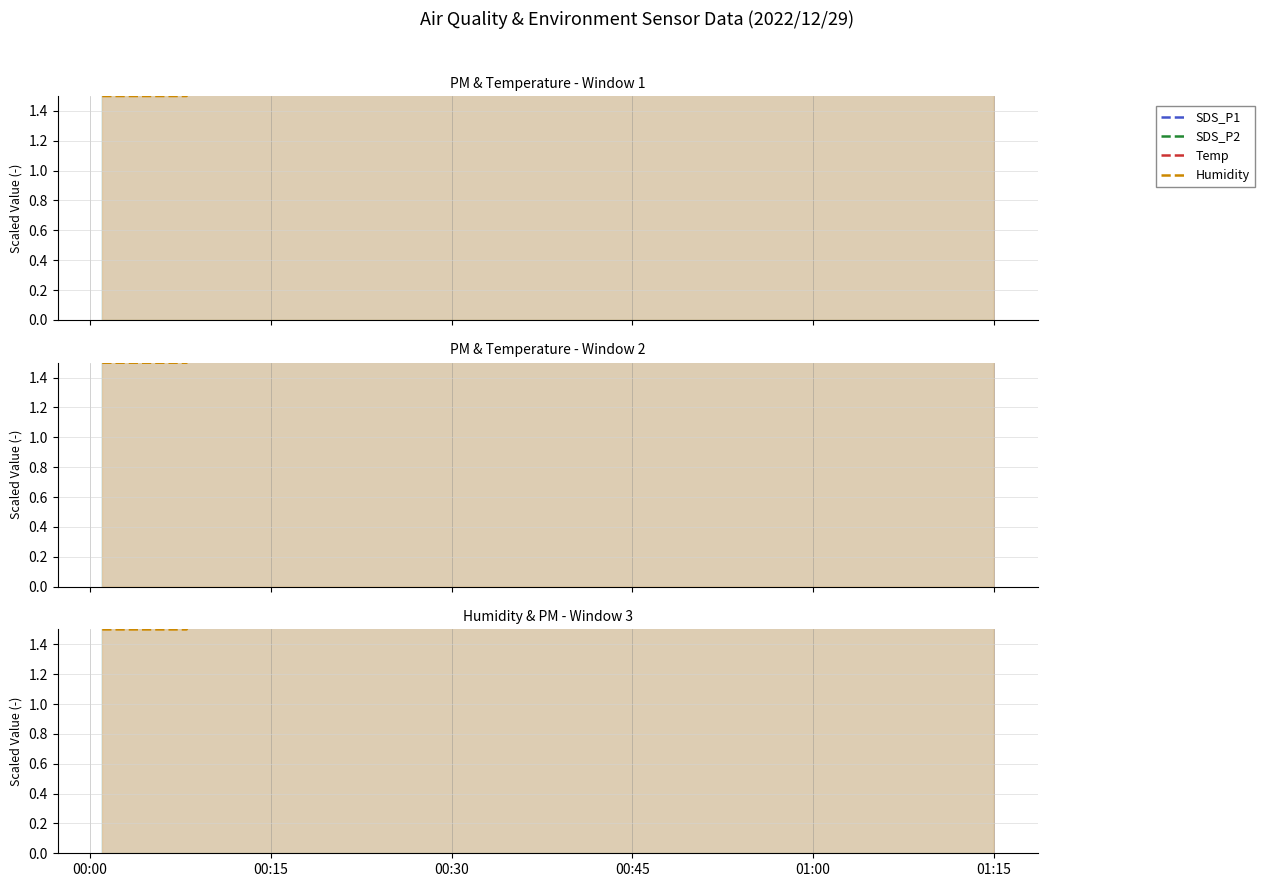

What is the difference between the second highest and minimum values in the SDS_P1 series?

8.0